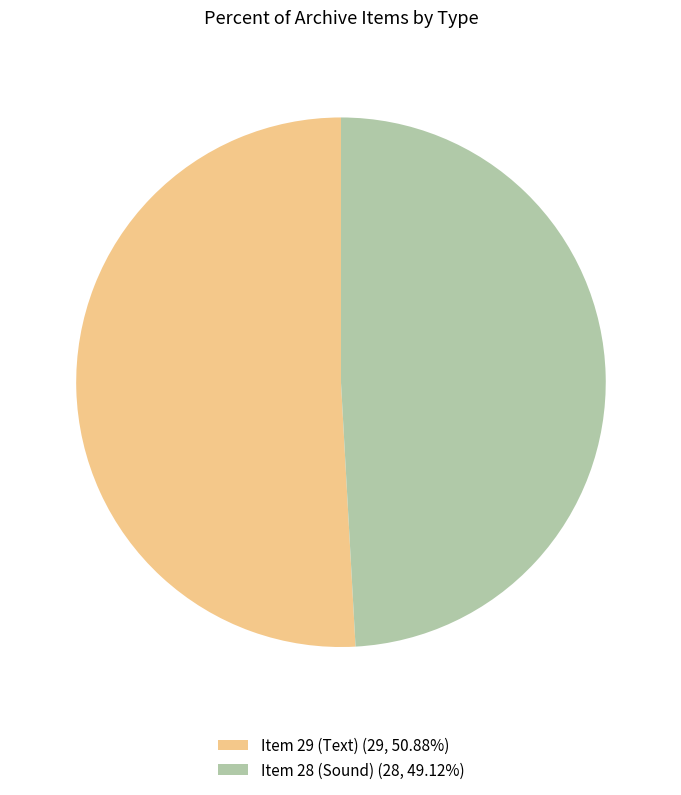

Rank the categories by value from highest to lowest.

Item 29 (Text), Item 28 (Sound)